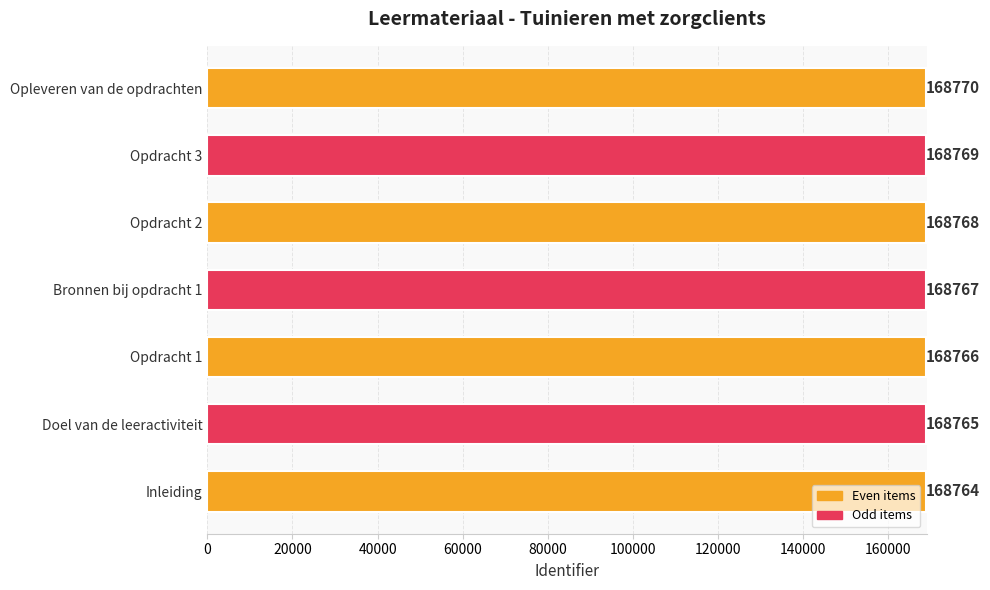

List the labels in order of value, largest first.

Opleveren van de opdrachten, Opdracht 3, Opdracht 2, Bronnen bij opdracht 1, Opdracht 1, Doel van de leeractiviteit, Inleiding